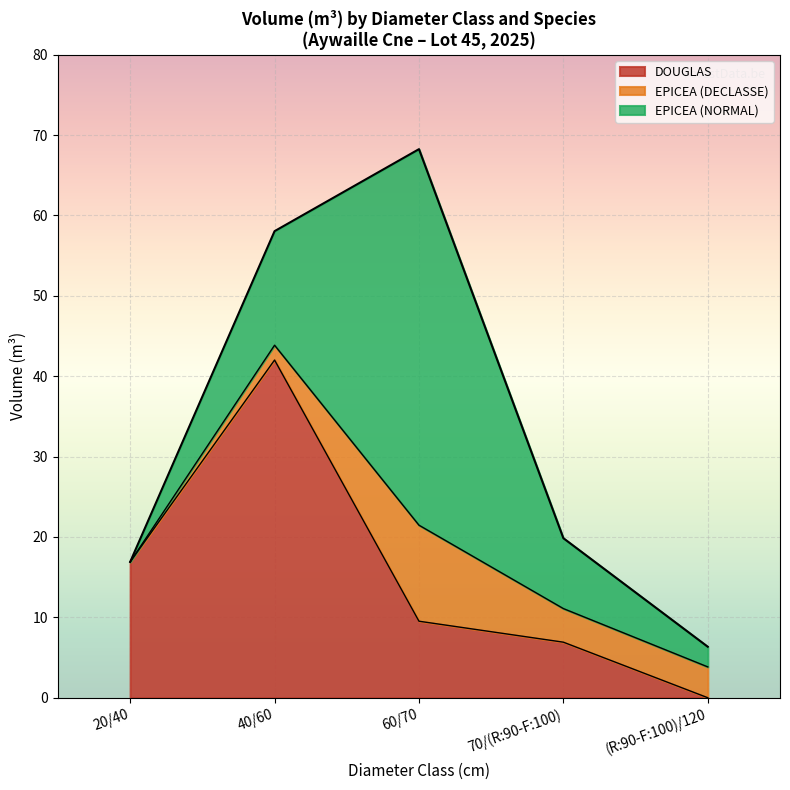

Does the chart display data point markers on the line(s)?

No